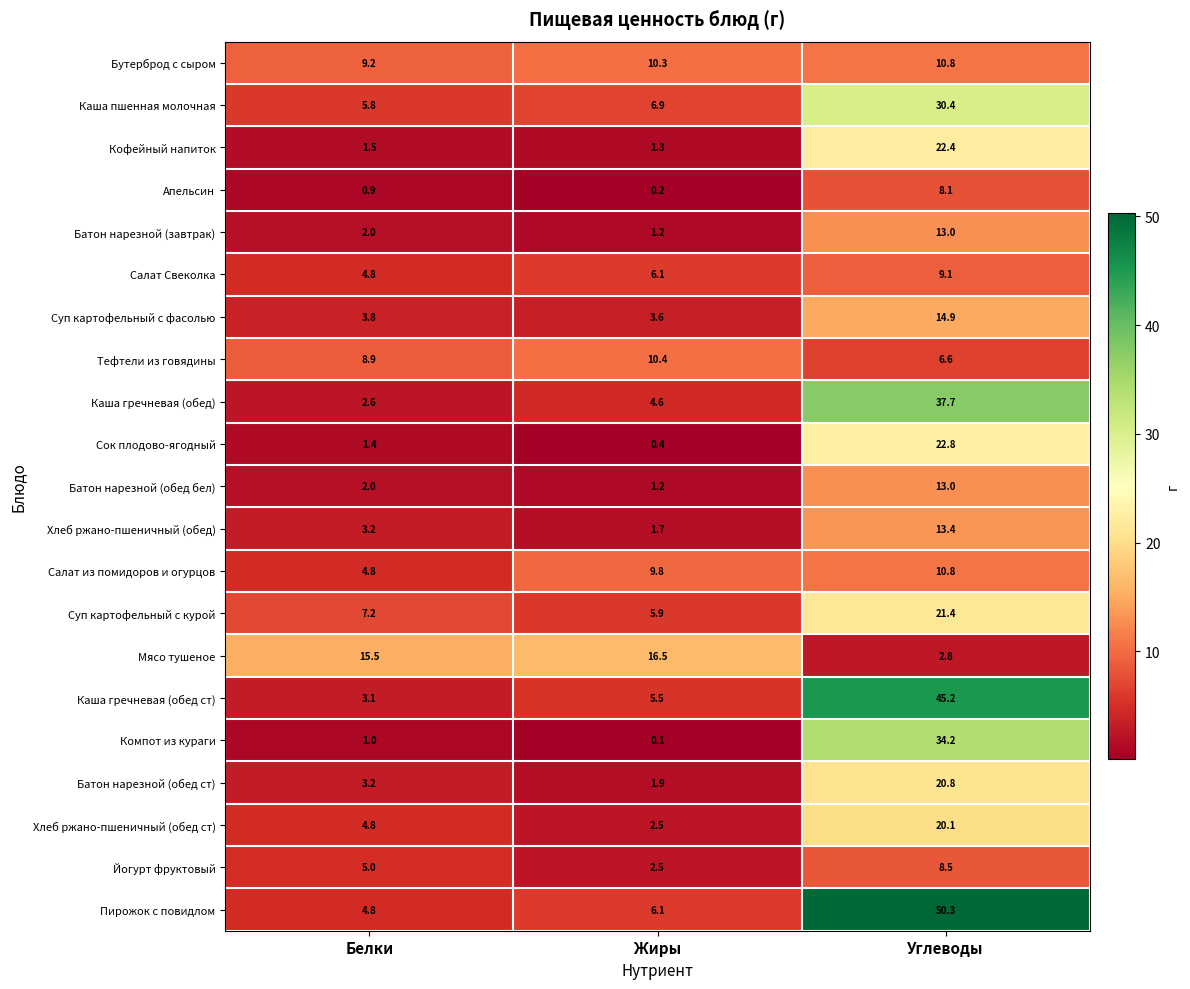

What is the difference between the second highest and minimum values in the Тефтели из говядины series?

2.3